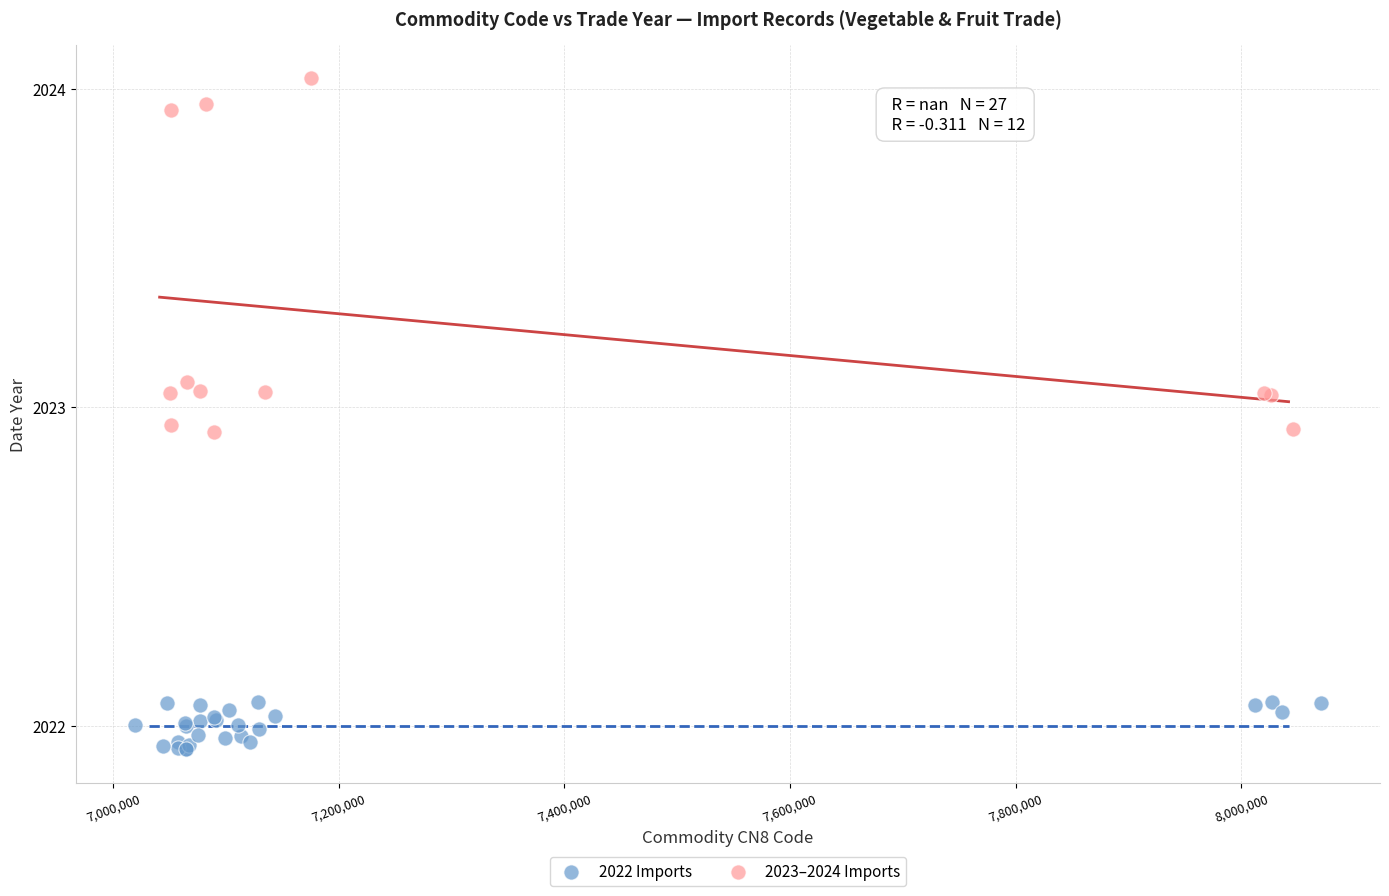

Which series contains the highest Y value?

2023–2024 Imports